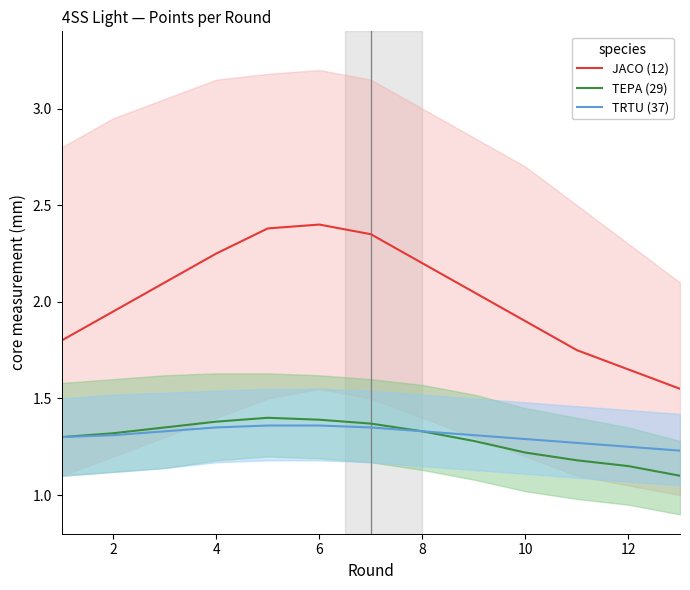

What is the minimum value for TEPA (29)?

1.1